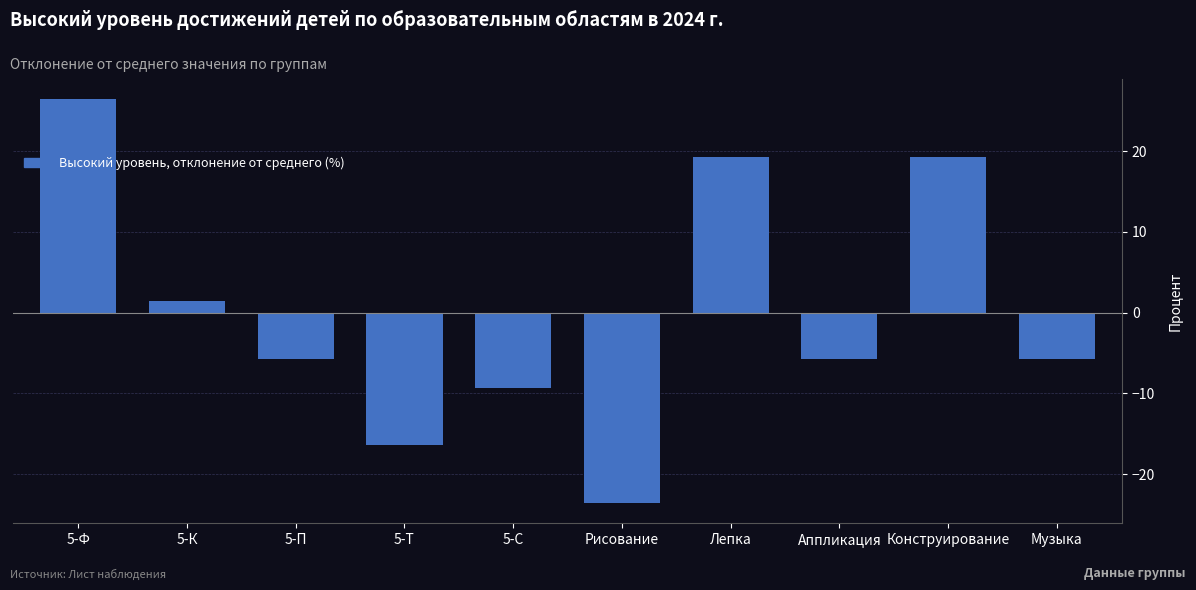

What is the smallest value displayed?

-23.6